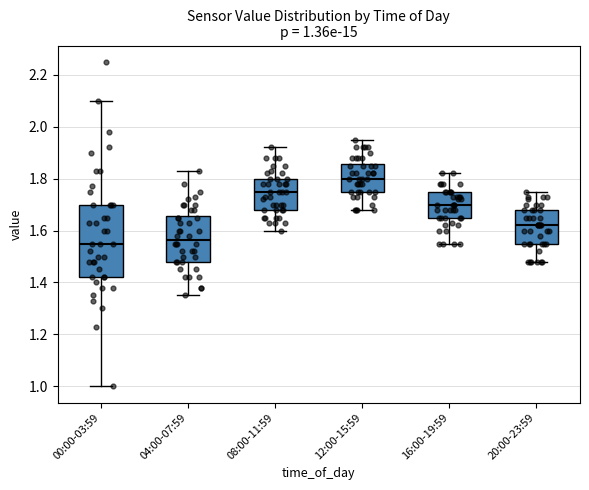

Which box is the tallest, from its lower edge to its upper edge?

00:00-03:59